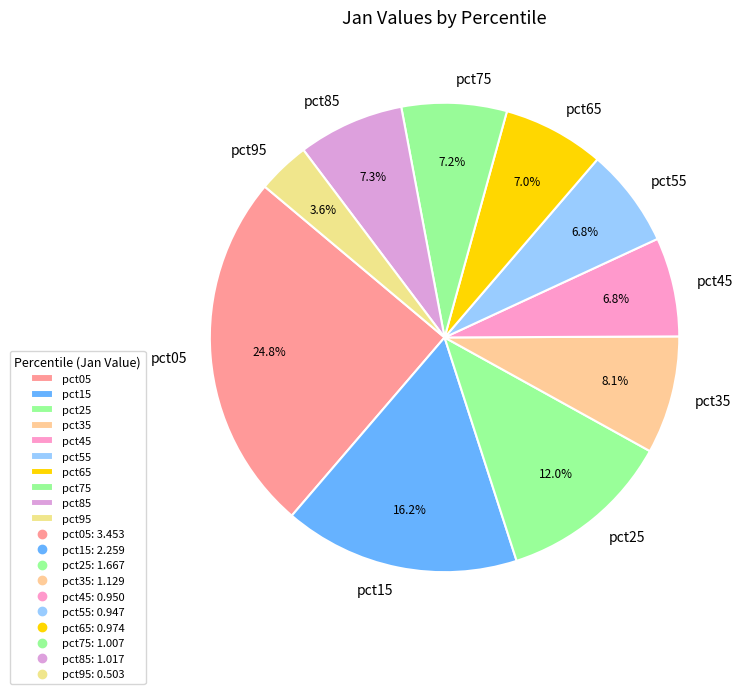

Does pct25 account for over 50% of the chart?

No